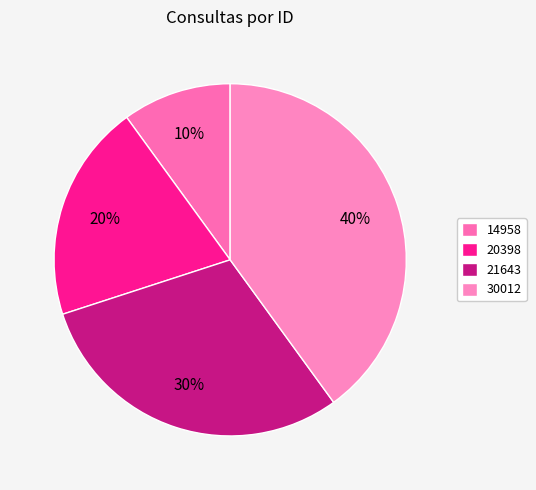

Count the number of slices in the pie.

4